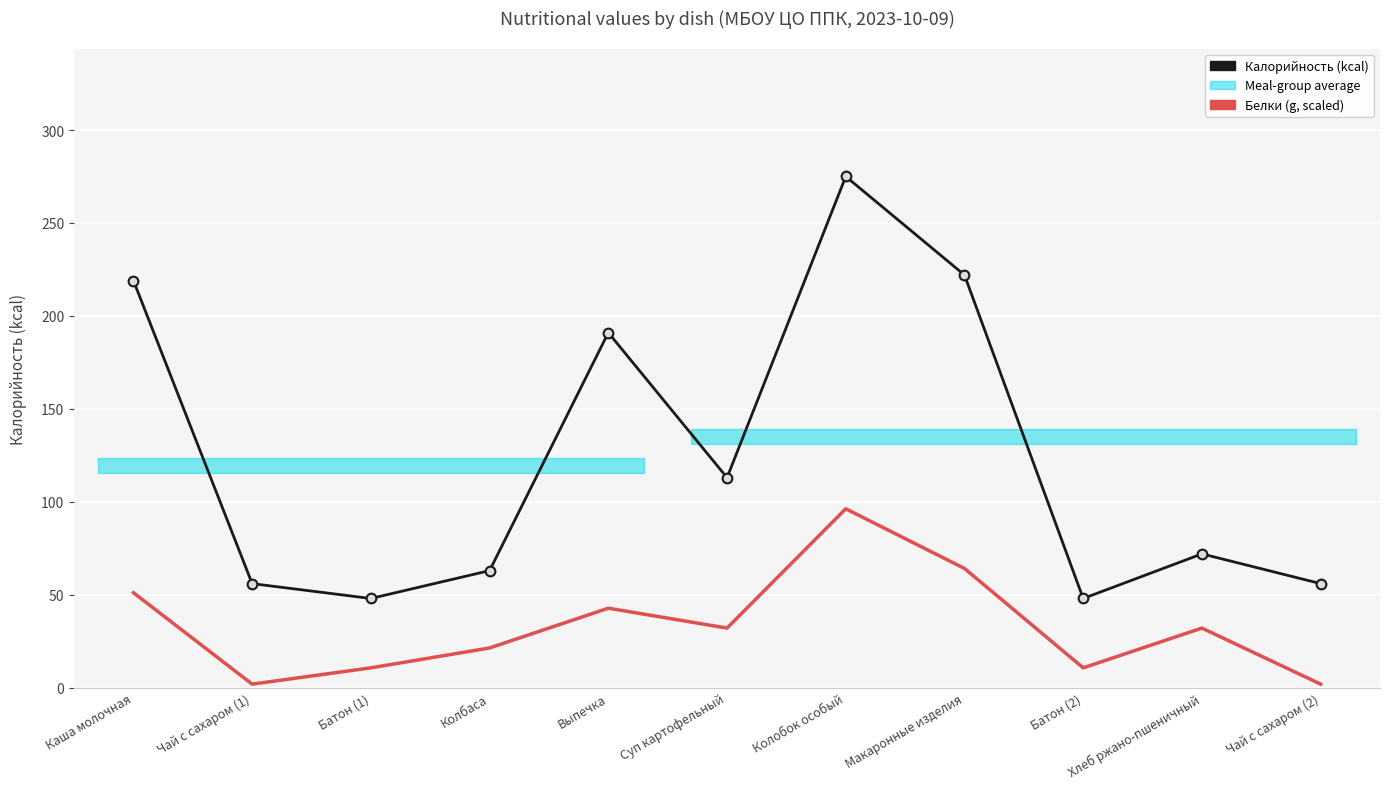

Which series has the largest range (max minus min)?

Калорийность (kcal)